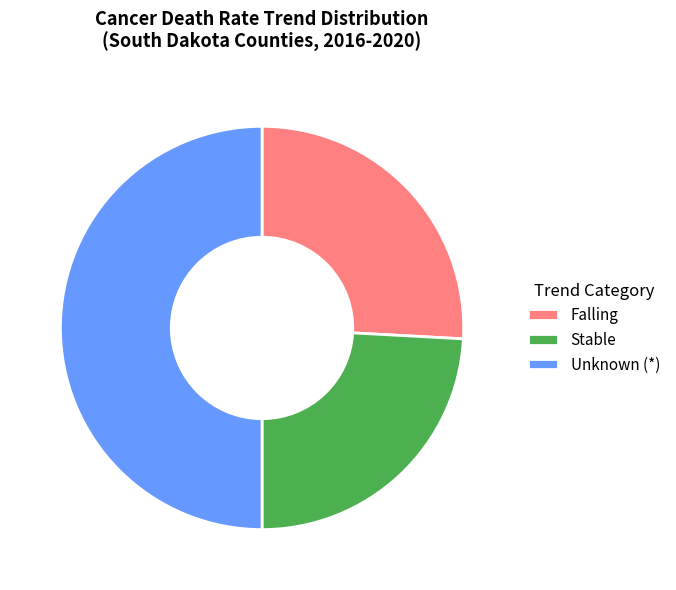

What is the ratio of the value at Unknown (*) to the value at Falling?

1.9